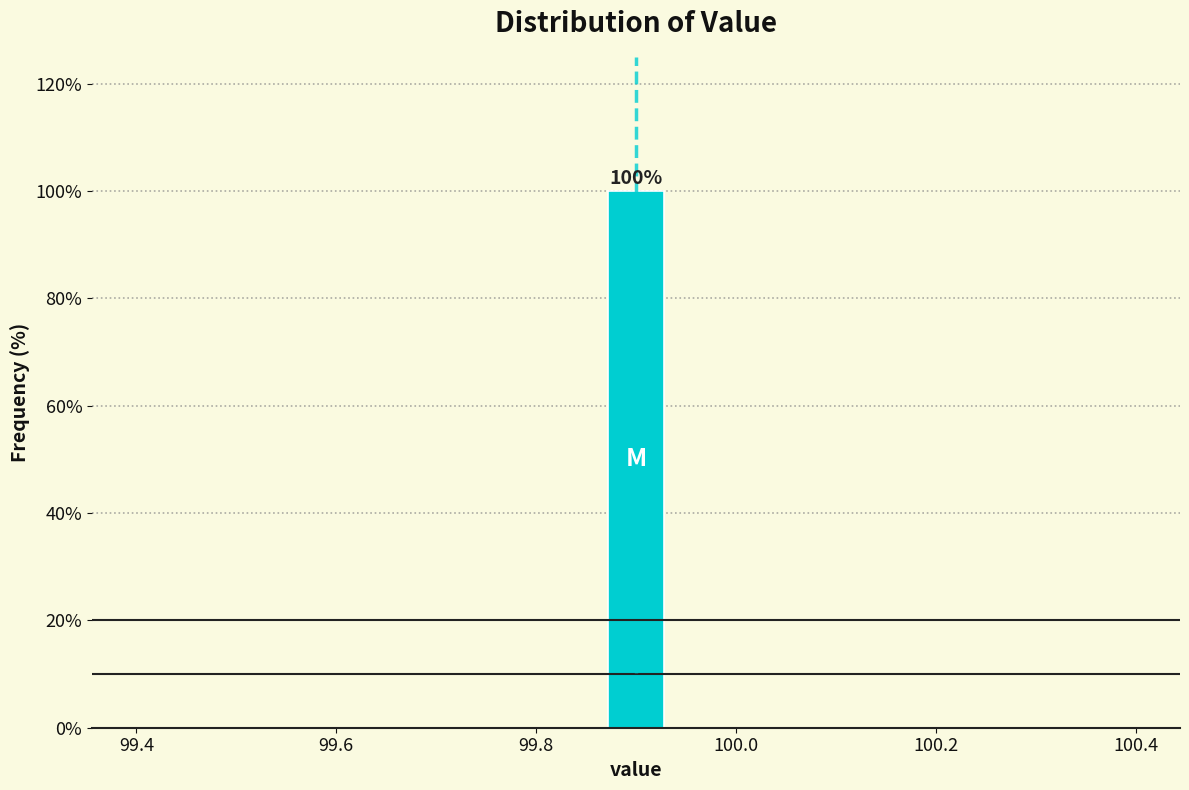

Read against the x-axis, roughly where is the centre of the tallest bar?

99.90